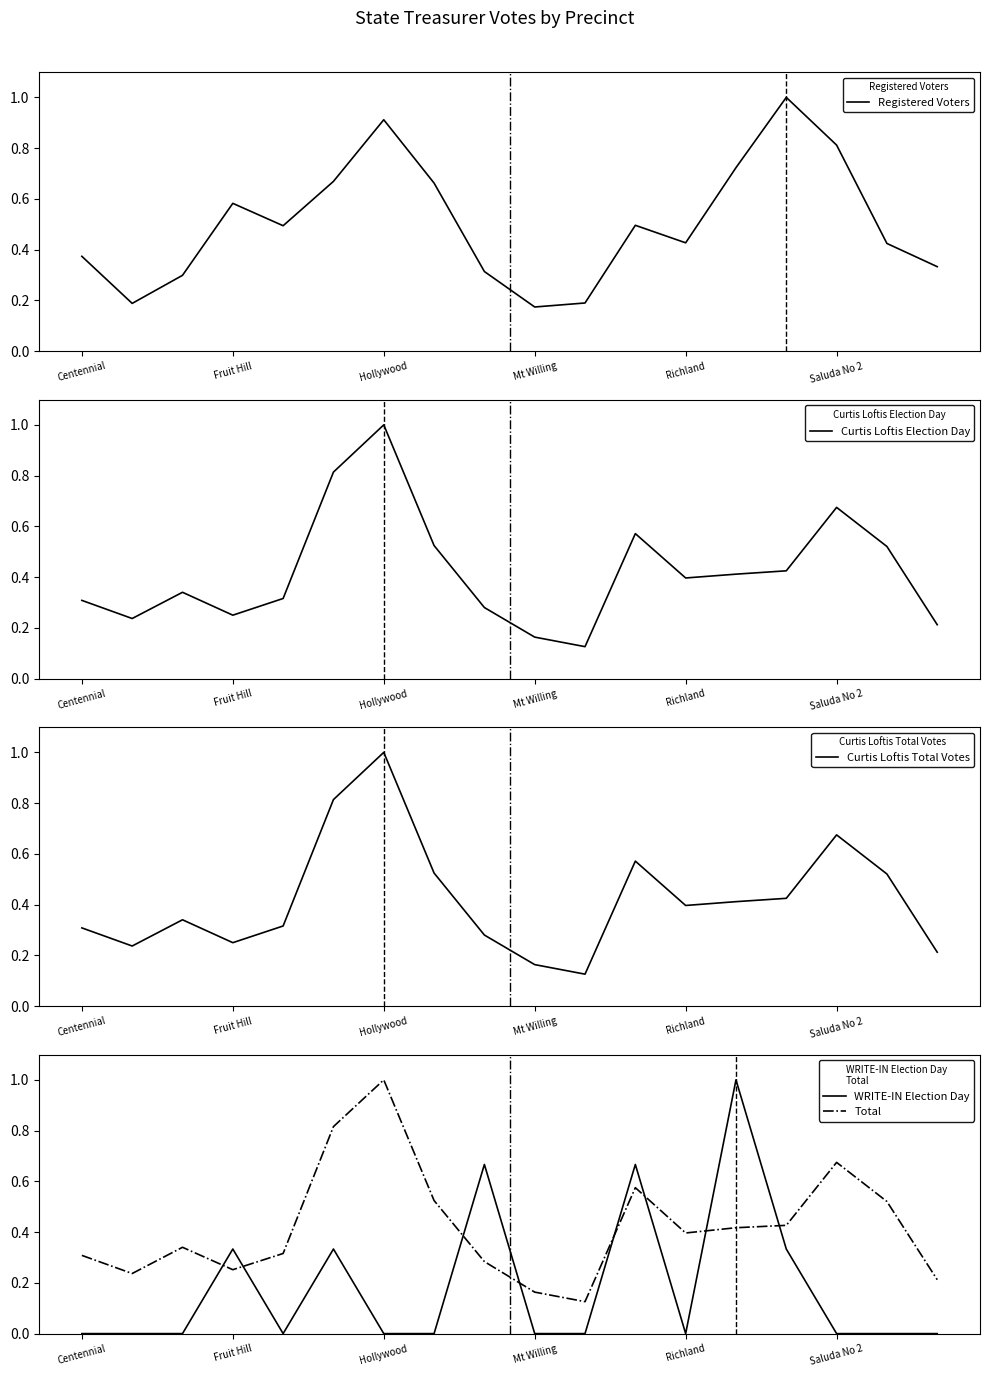

At which label is Curtis Loftis Election Day closest to 0?

10